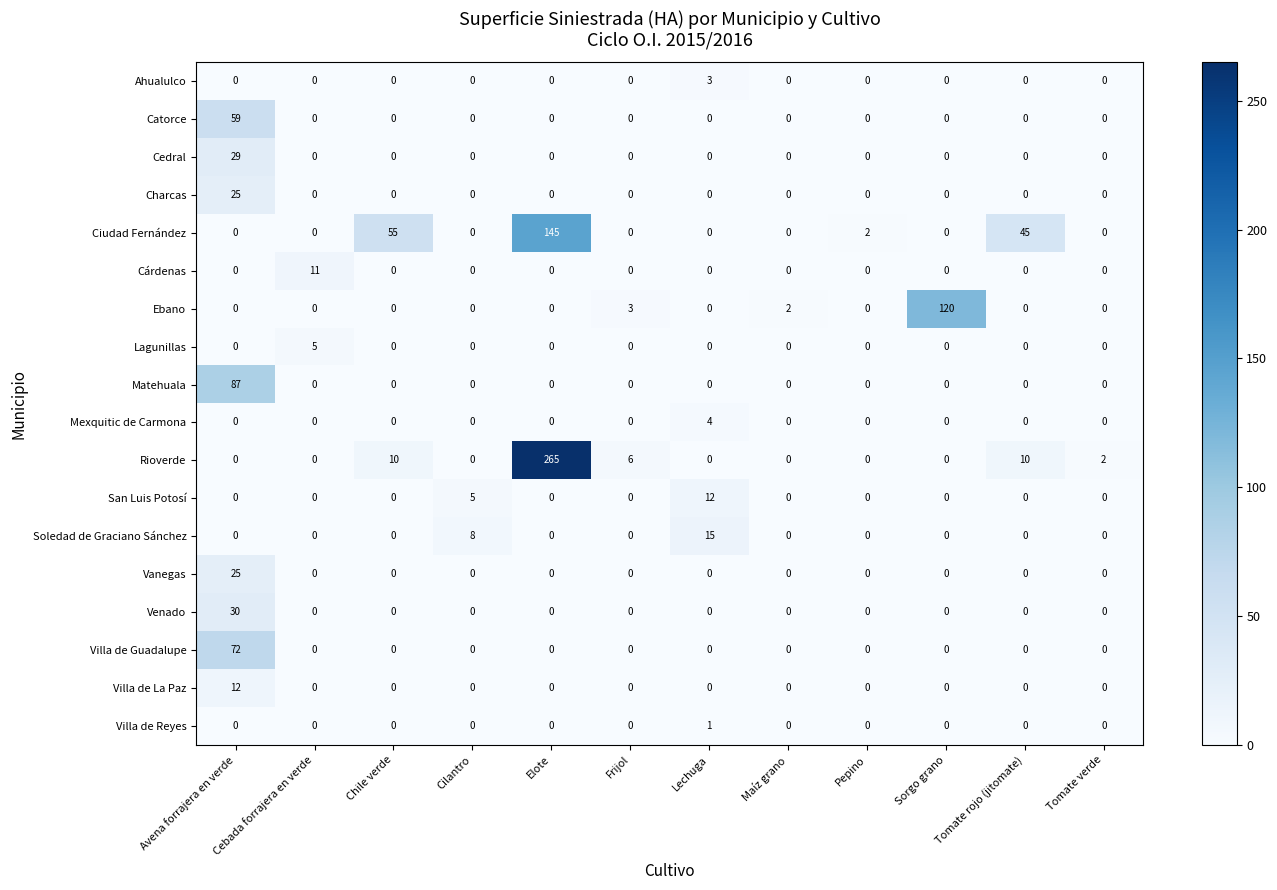

At which label does Lagunillas reach its peak?

Cebada forrajera en verde